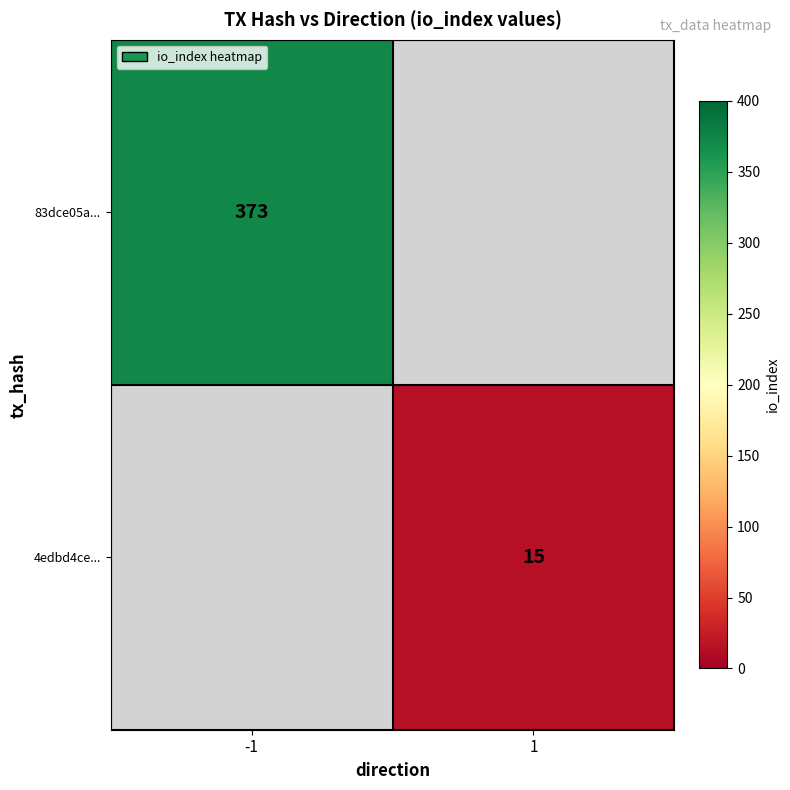

Which label corresponds to the smallest value in the chart?

1